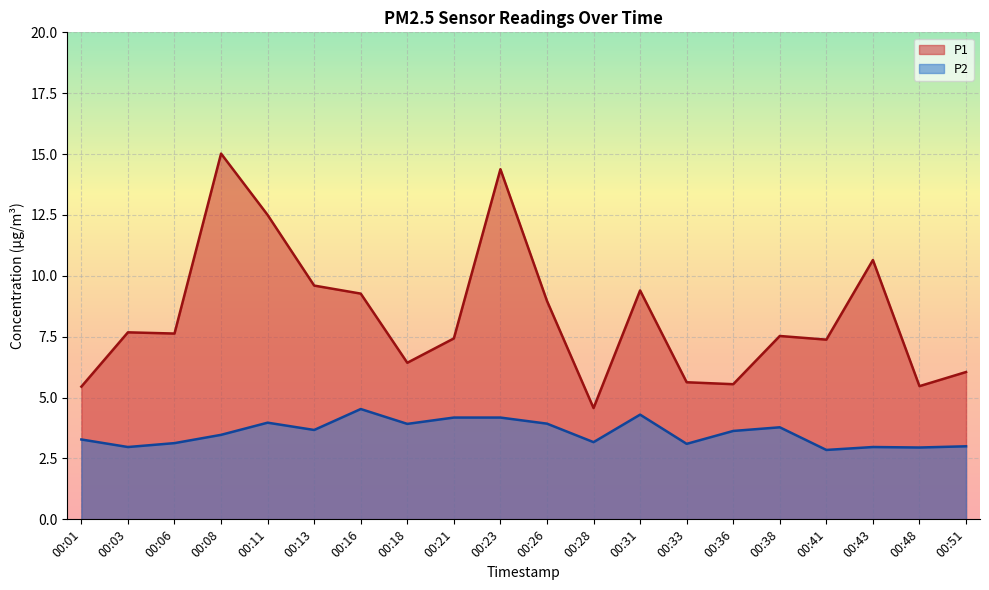

List the labels in order of P2 value, largest first.

00:16, 00:31, 00:21, 00:23, 00:11, 00:26, 00:18, 00:38, 00:13, 00:36, 00:08, 00:01, 00:28, 00:06, 00:33, 00:51, 00:03, 00:43, 00:48, 00:41